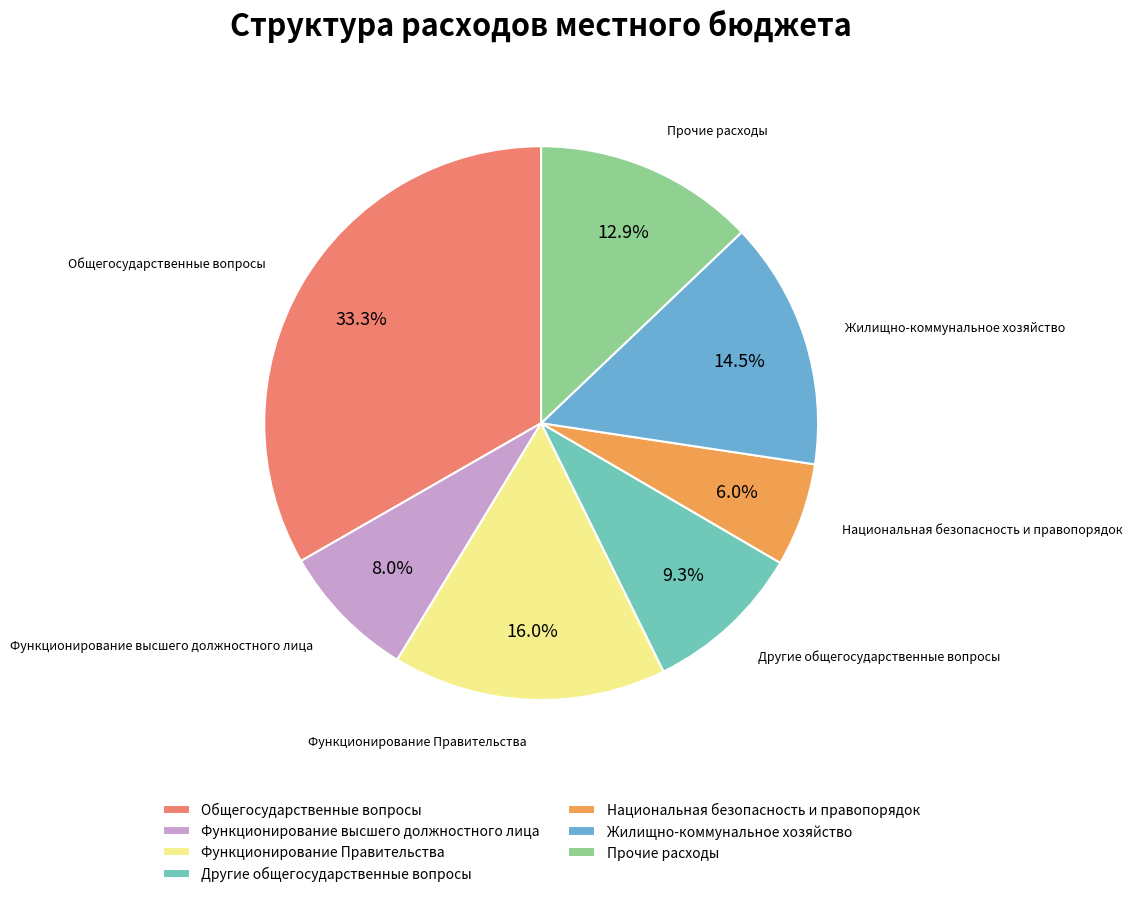

Rank the categories by value from highest to lowest.

Общегосударственные вопросы, Функционирование Правительства, Жилищно-коммунальное хозяйство, Прочие расходы, Другие общегосударственные вопросы, Функционирование высшего должностного лица, Национальная безопасность и правопорядок